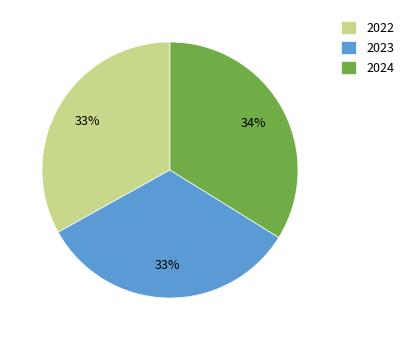

How many segments does this pie chart have?

3